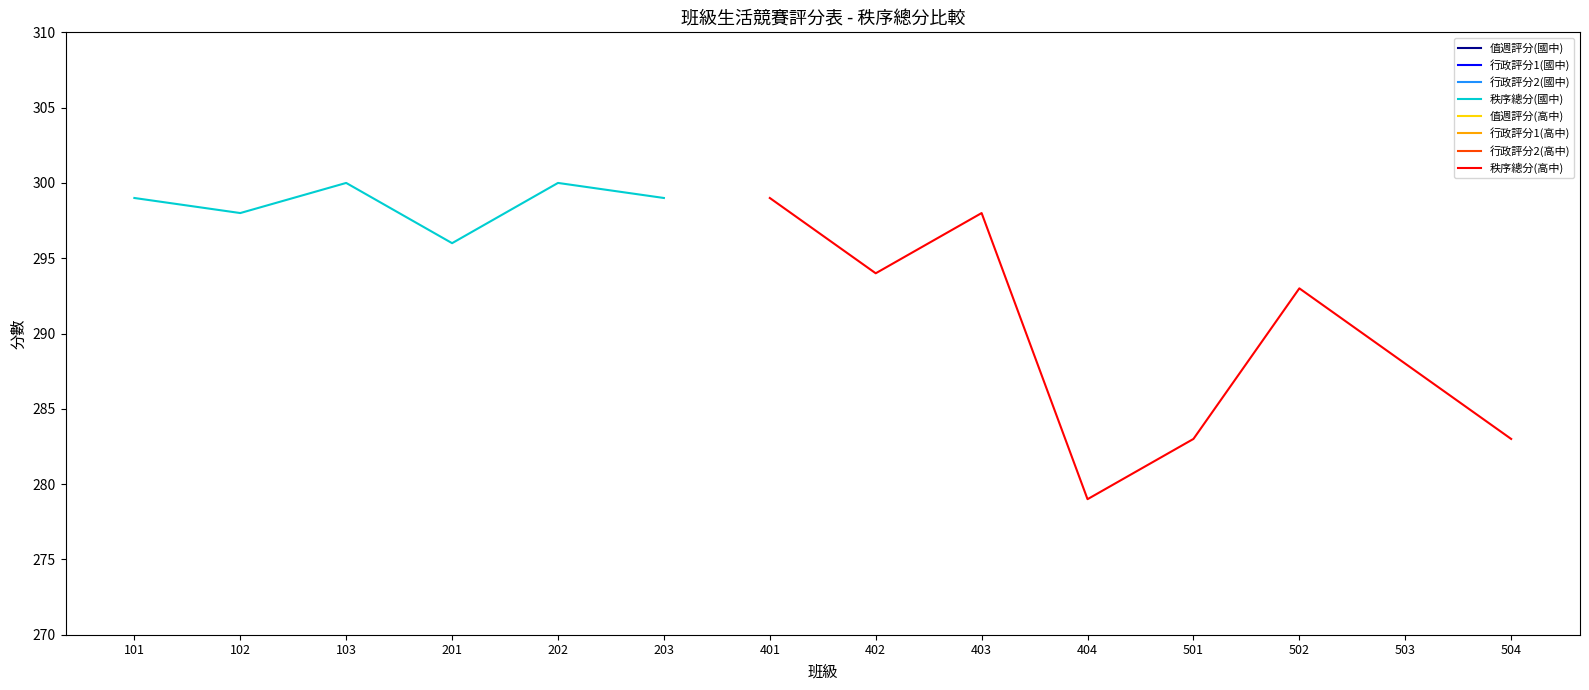

What is the sum of all 值週評分(國中) values?

592